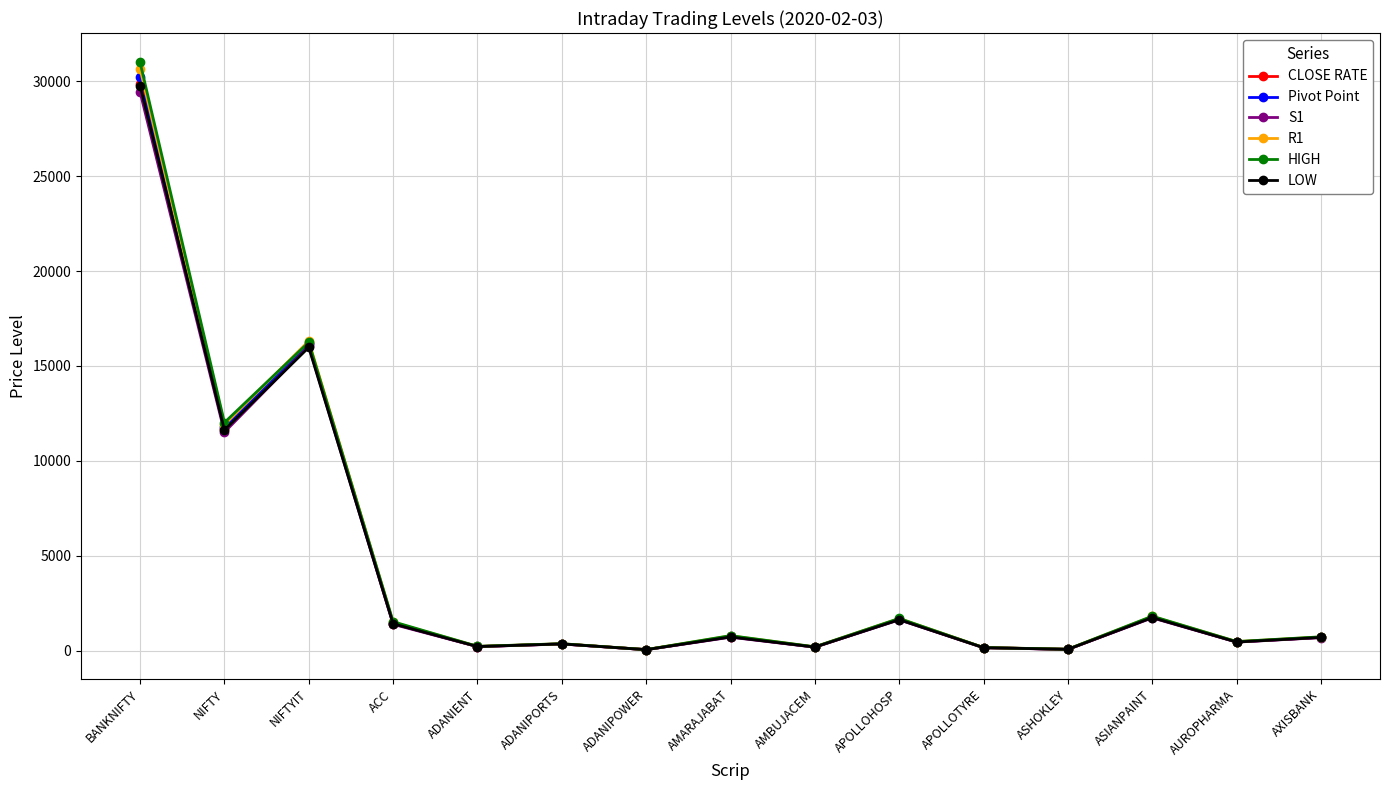

What is the spread (max minus min) of values at NIFTY?

507.0